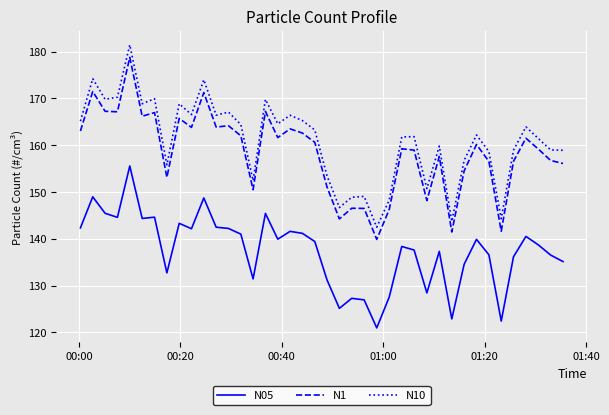

True or false: N1 and N05 cross at least once.

False